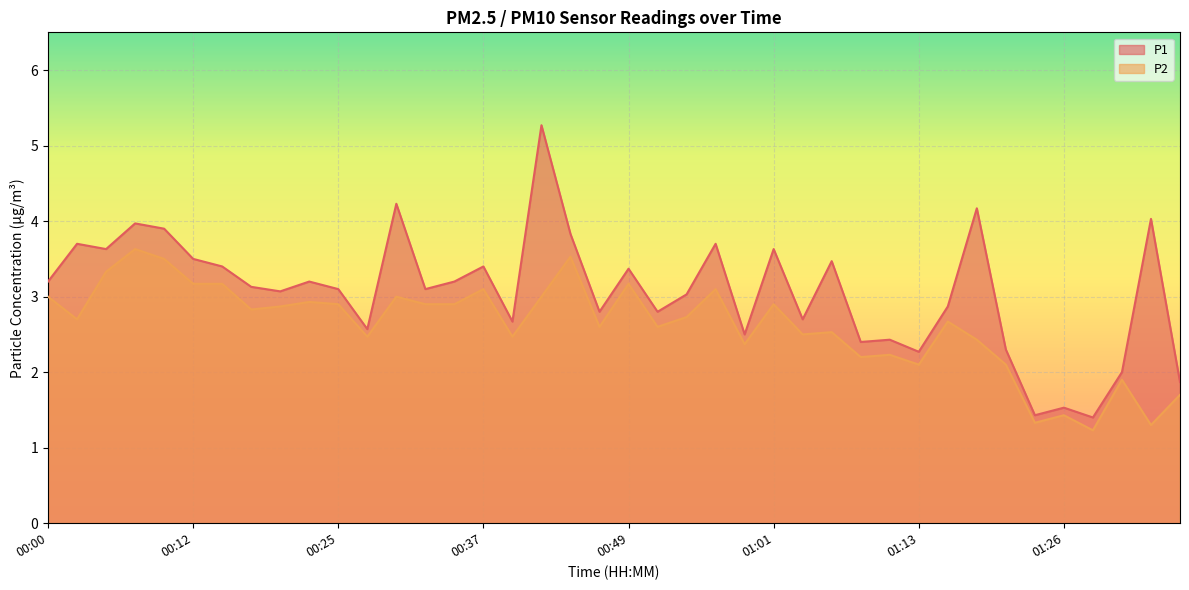

The value of P1 at 00:42 is 5.3. True or false?

True